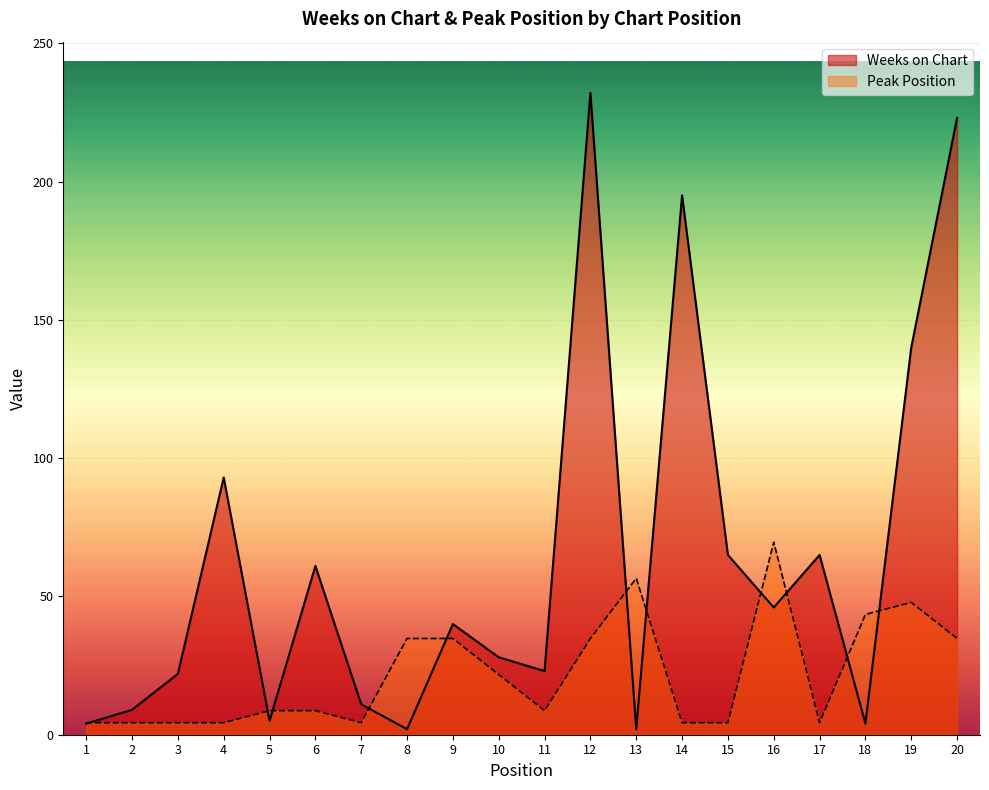

What is the maximum value shown in the chart?

232.0